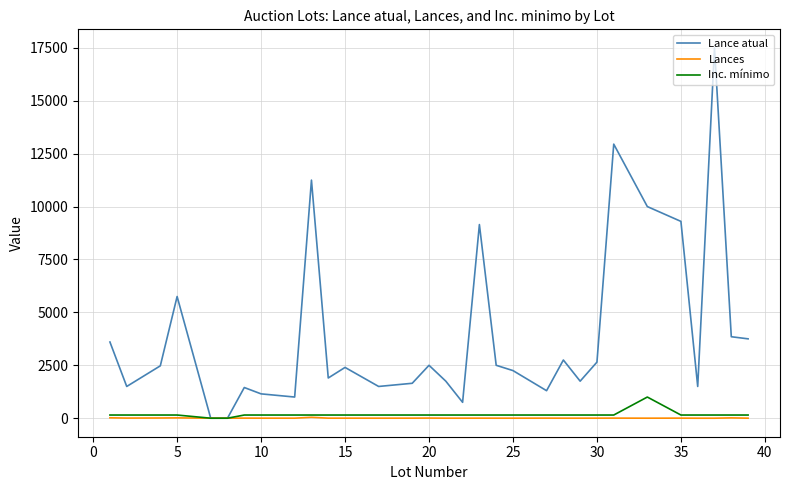

True or false: Inc. mínimo has more than 0 interior local peaks.

True